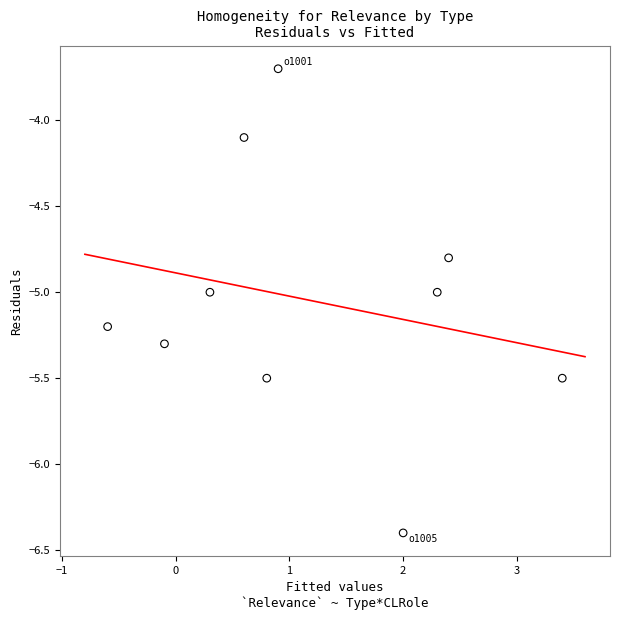

What is the average X value?

1.2